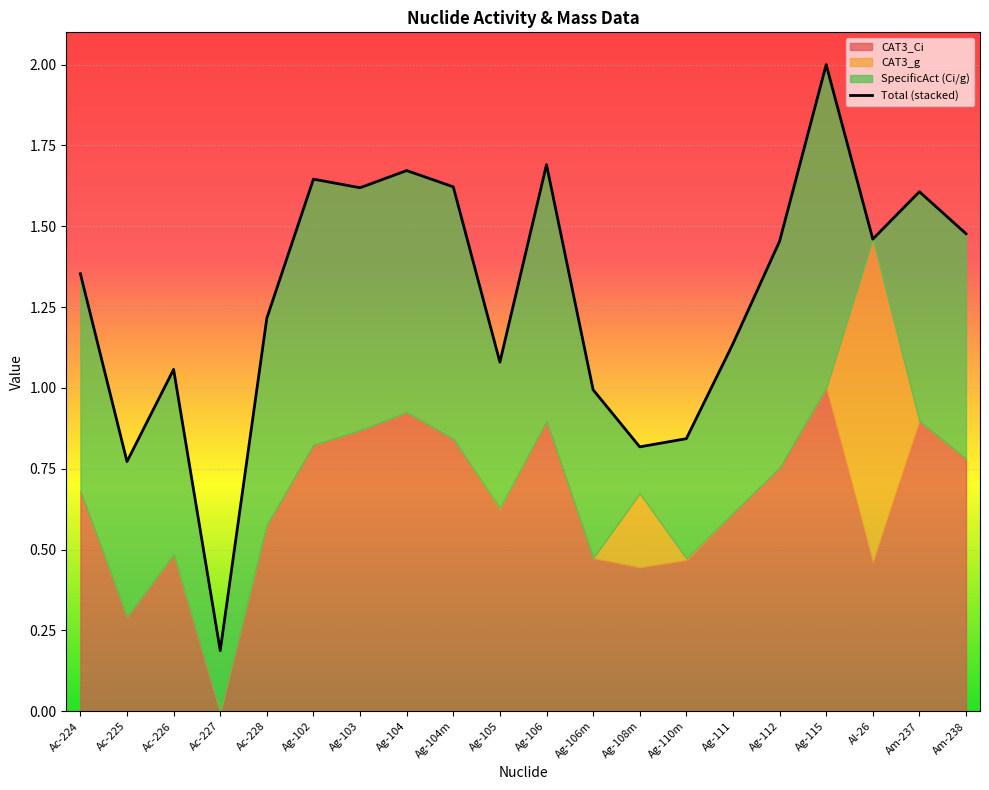

What is the difference between the values at Ag-105 and Ag-108m?

0.3